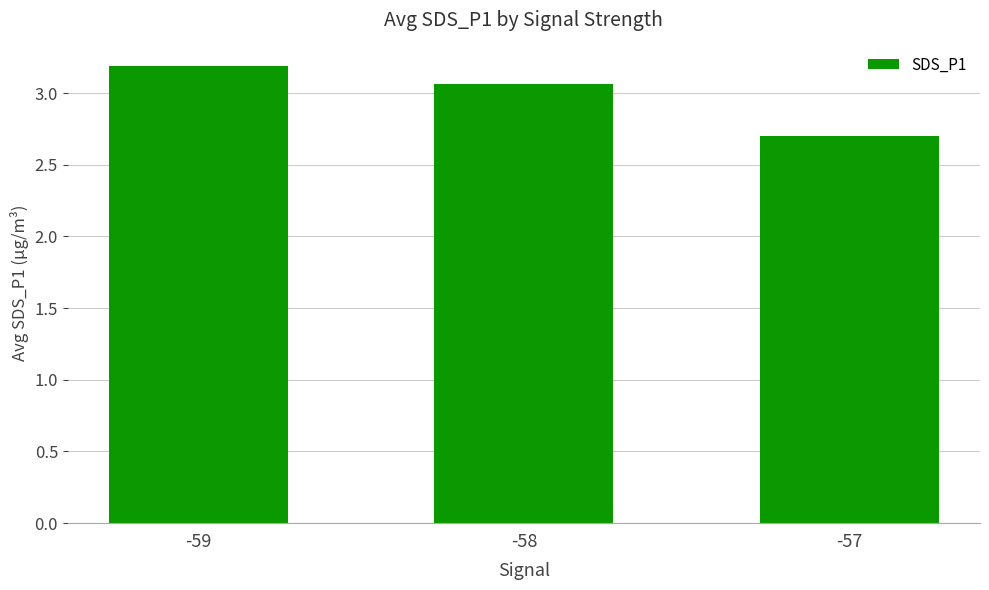

Approximately how many times larger is the value at -57 compared to -59?

0.8